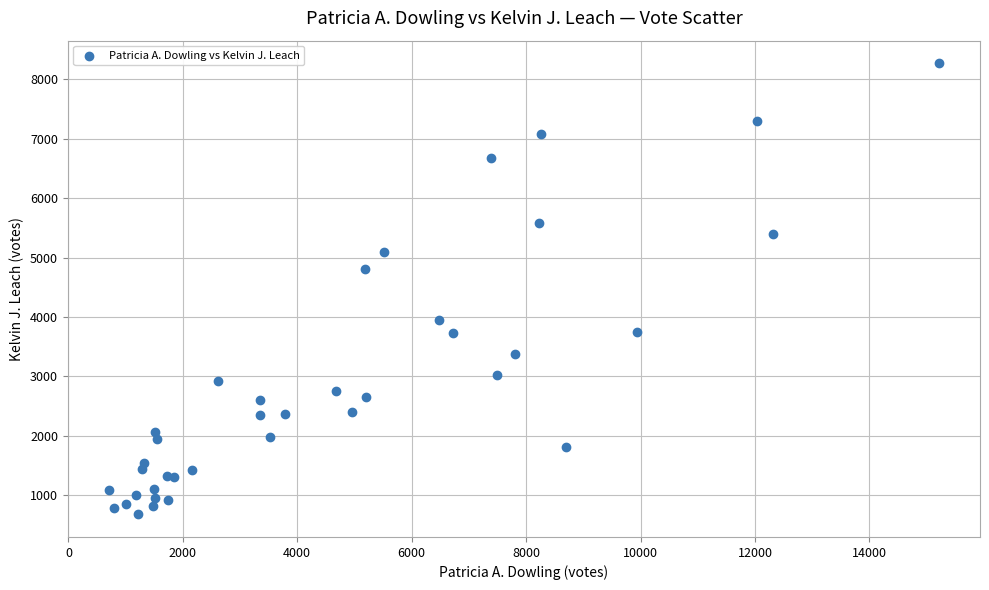

What Y value in the scatter plot is closest to 4475?

4815